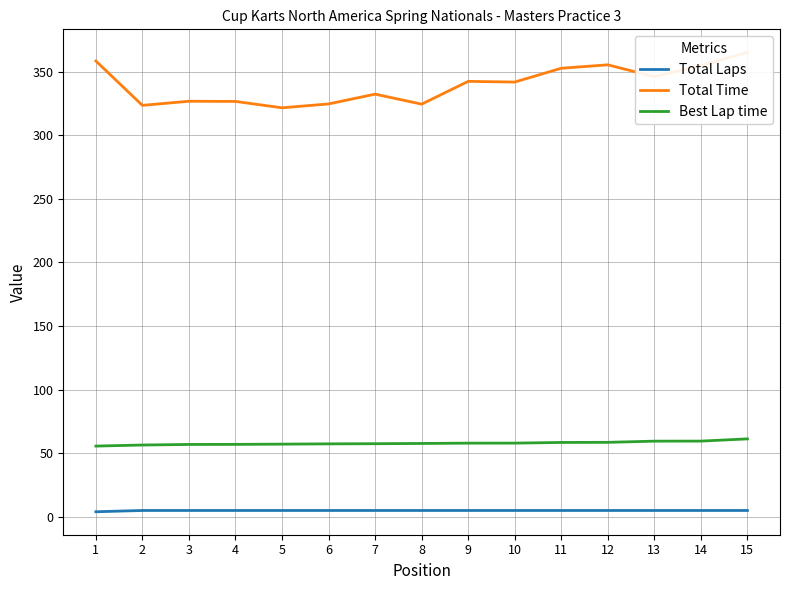

The Total Laps series shows 5.0 at 15. True or false?

True